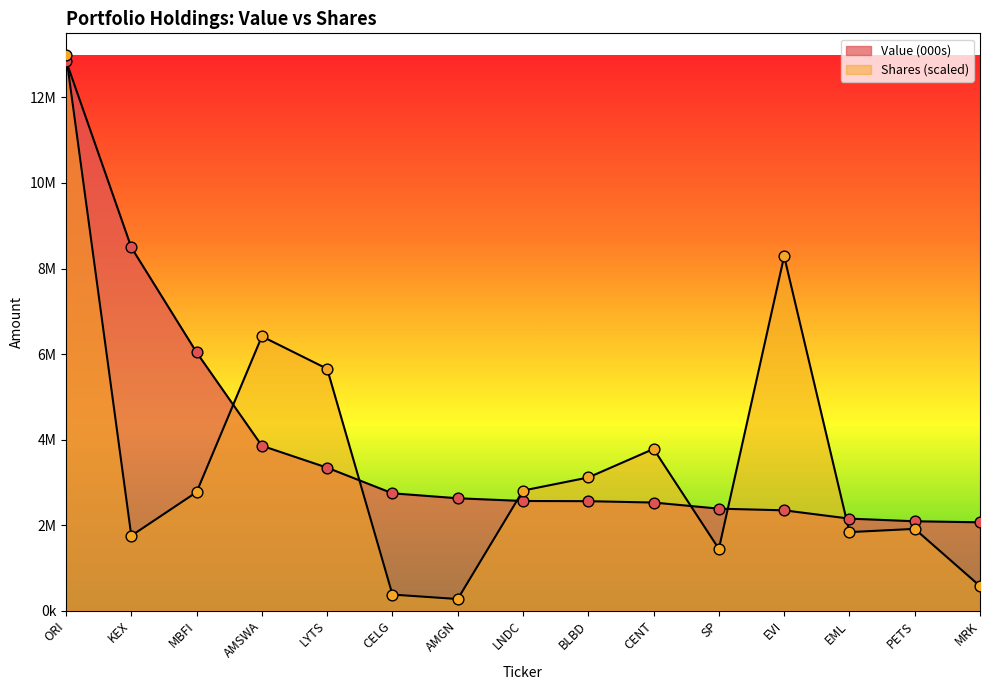

At which category is the sum across all series the highest?

ORI